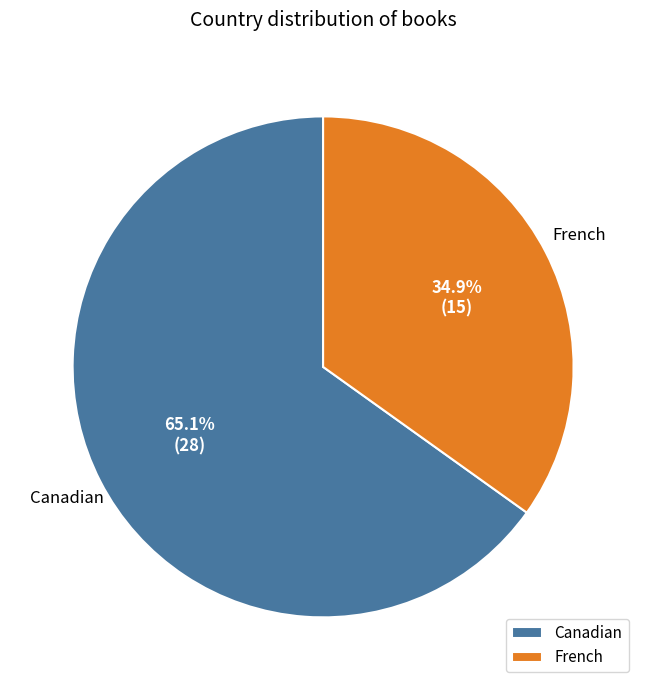

What portion of the pie excludes French?

65.1%